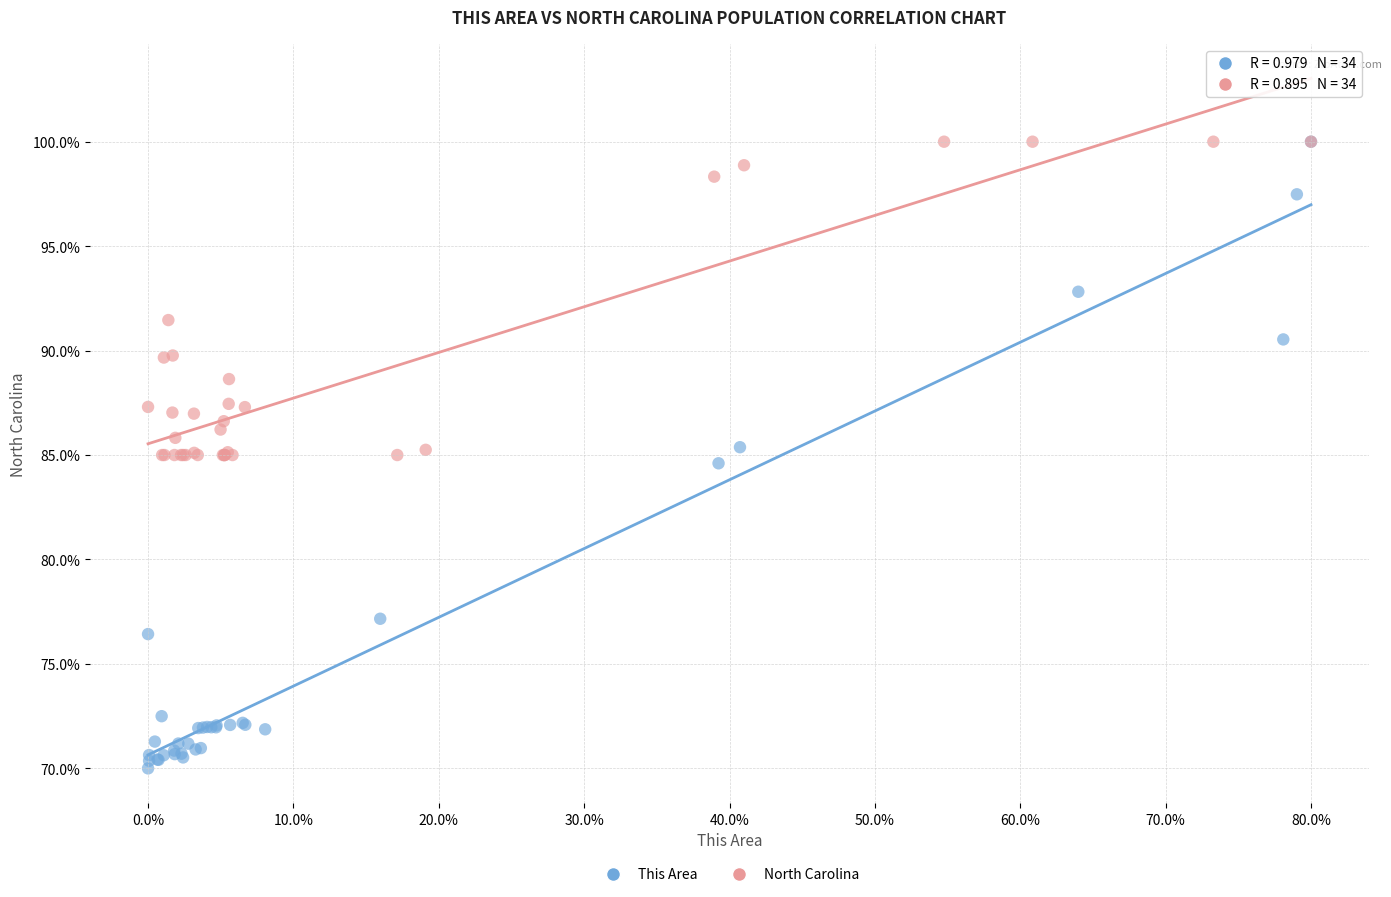

Which series reaches the minimum Y coordinate?

This Area